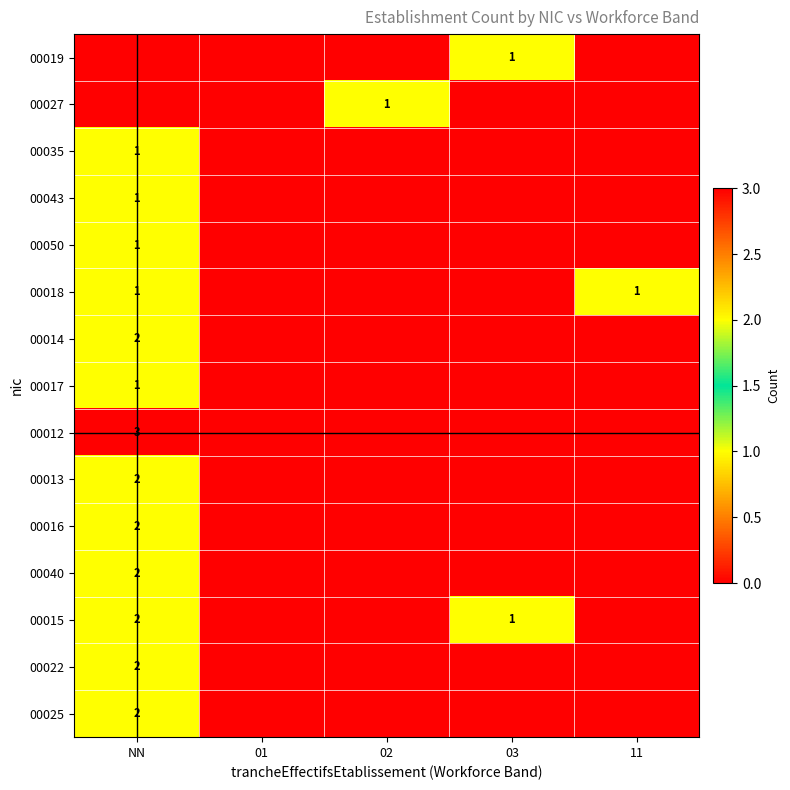

True or false: 00022 has a value of 2 at NN.

True